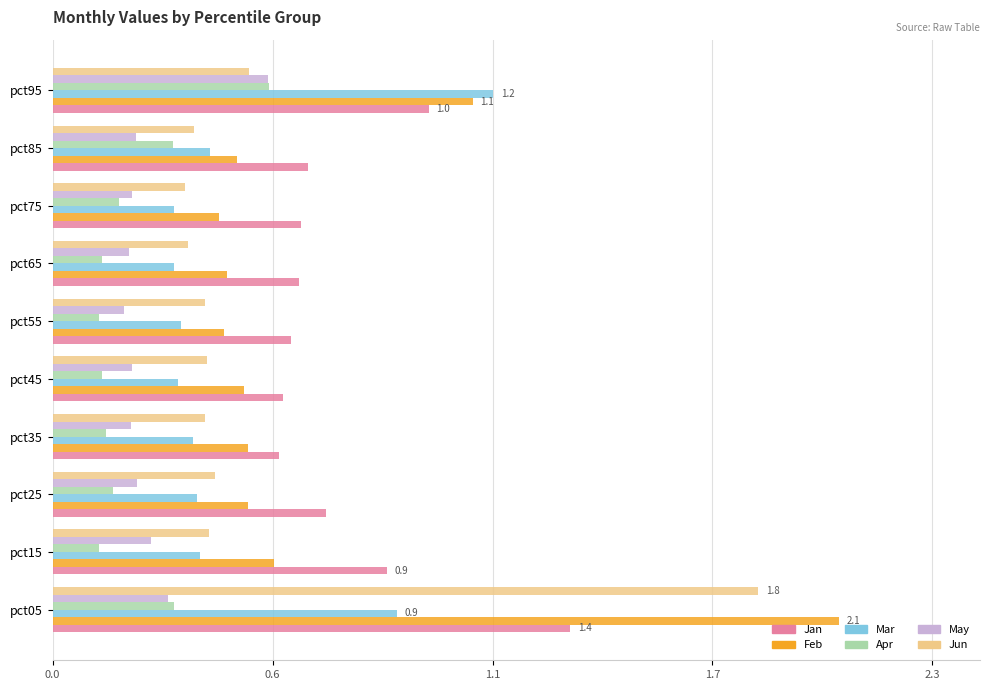

What are all the series names shown in the legend?

Jan, Feb, Mar, Apr, May, Jun